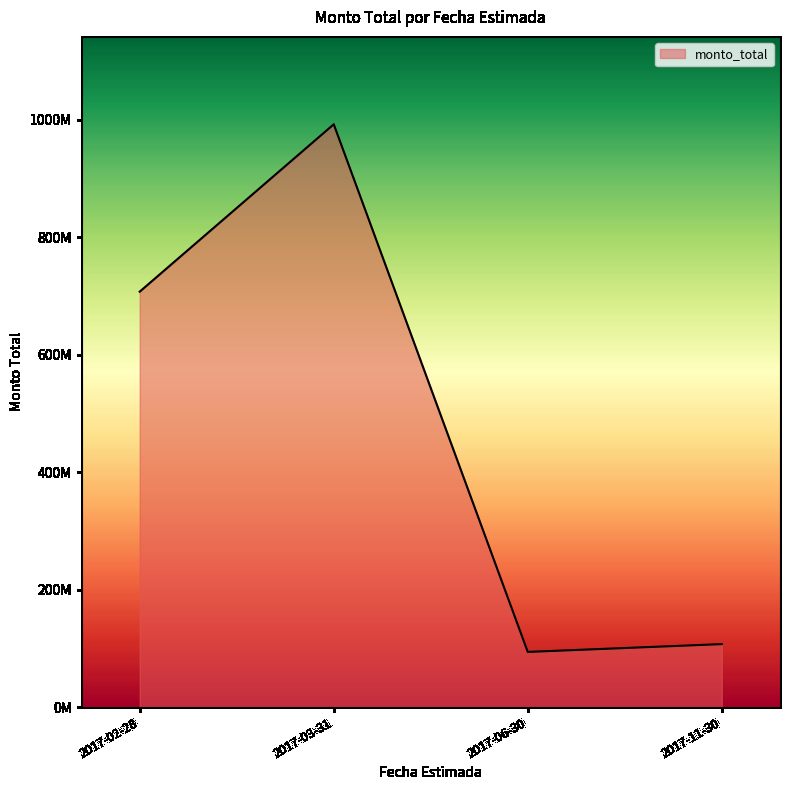

List the labels in order of value, smallest first.

2017-06-30, 2017-11-30, 2017-02-28, 2017-03-31